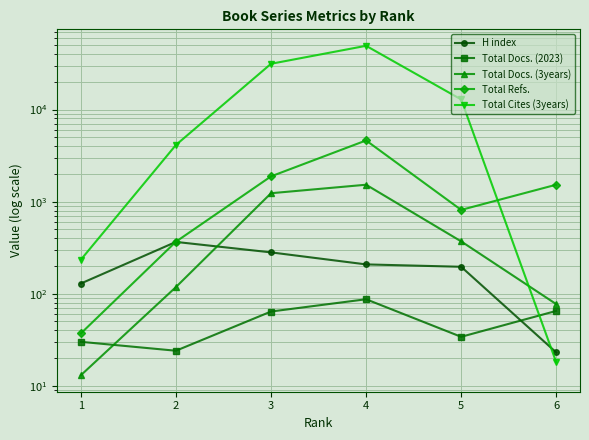

Reading left to right, what are all the values shown in this chart?

H index: 129	365	281	208	196	23
Total Docs. (2023): 30	24	64	87	34	65
Total Docs. (3years): 13	118	1234	1526	370	77
Total Refs.: 37	367	1881	4620	813	1527
Total Cites (3years): 234	4126	31433	49279	12884	18